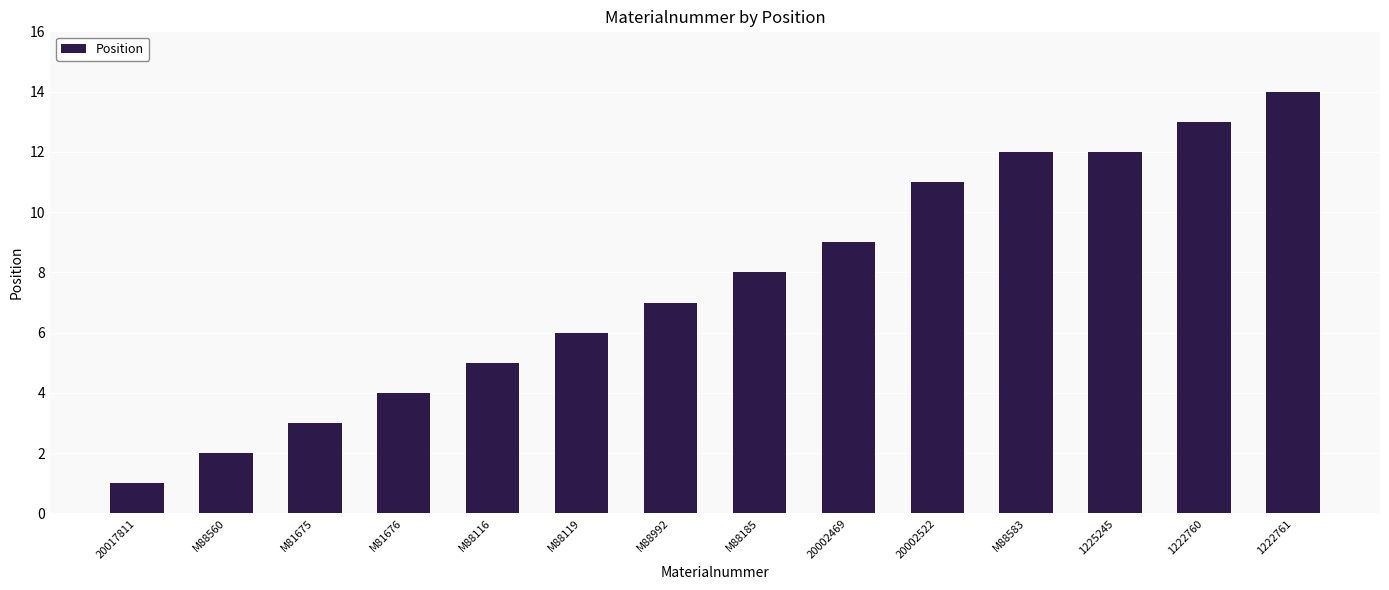

What is the smallest value displayed?

1